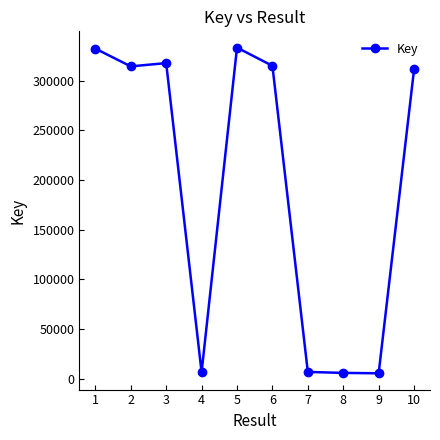

The value at 10 is 311299. True or false?

True